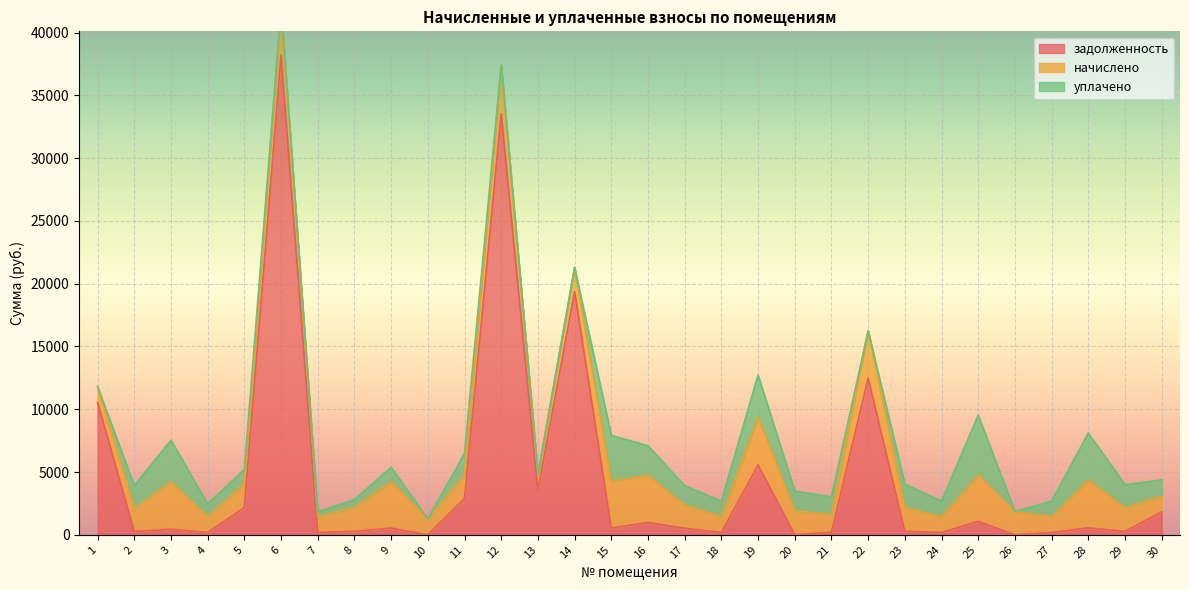

What is the lowest value of the начислено series?

1263.6